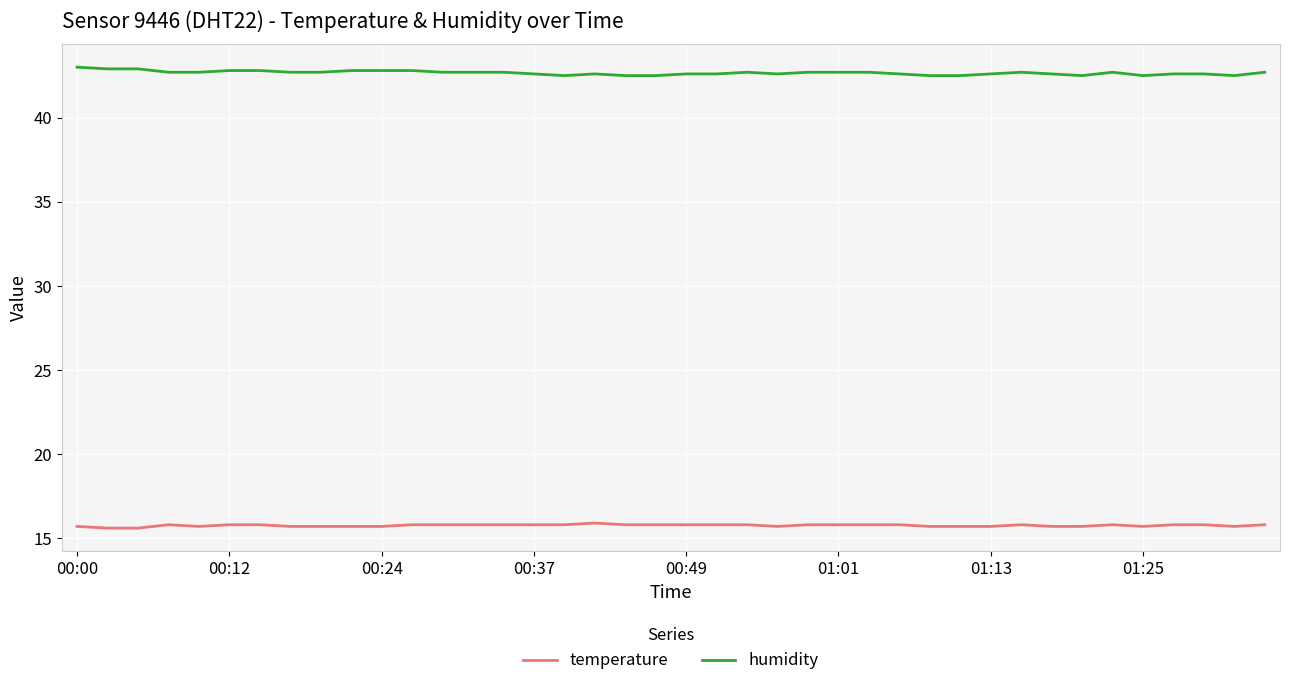

True or false: humidity and temperature cross at least once.

False